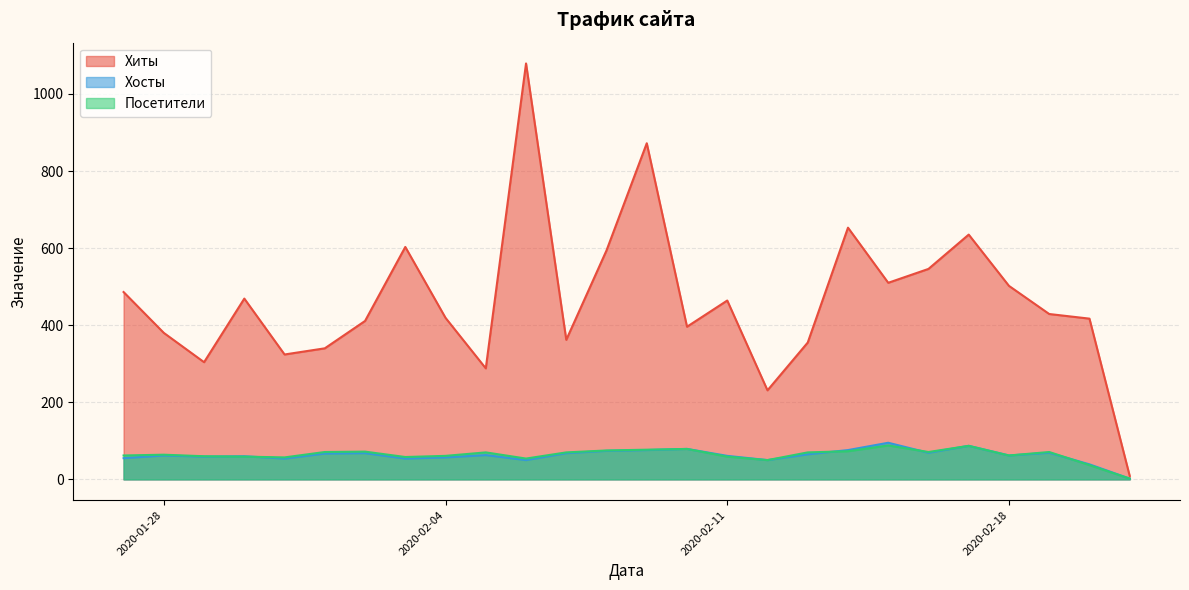

The value of Хосты at 2020-02-01 is 67. True or false?

True